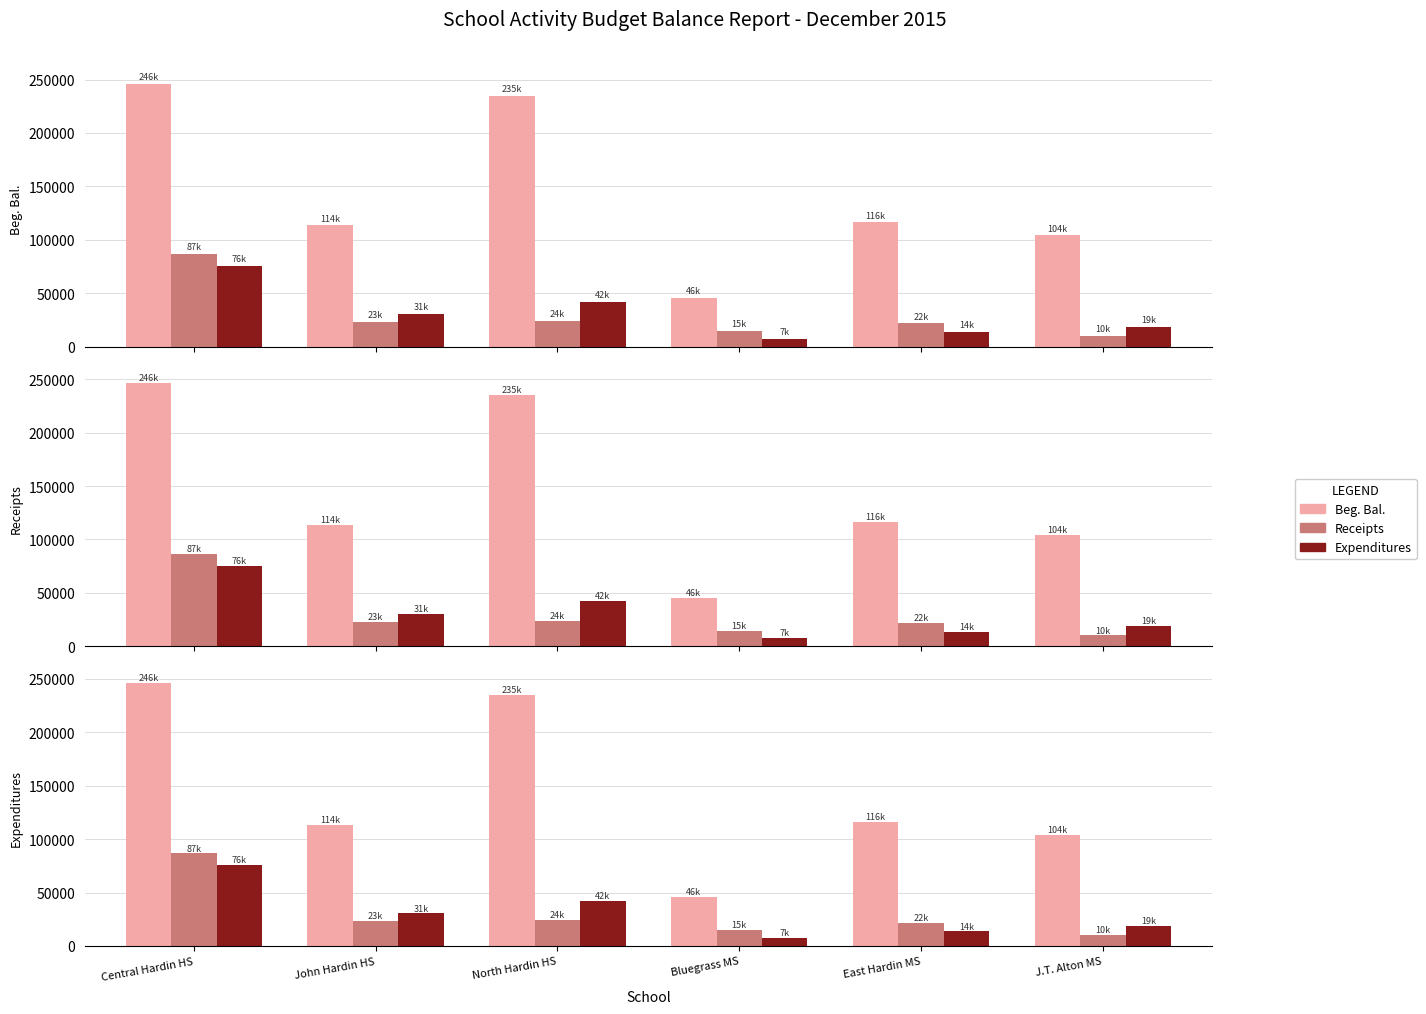

What is the difference between the maximum and minimum values in the Expenditures series?

68084.2